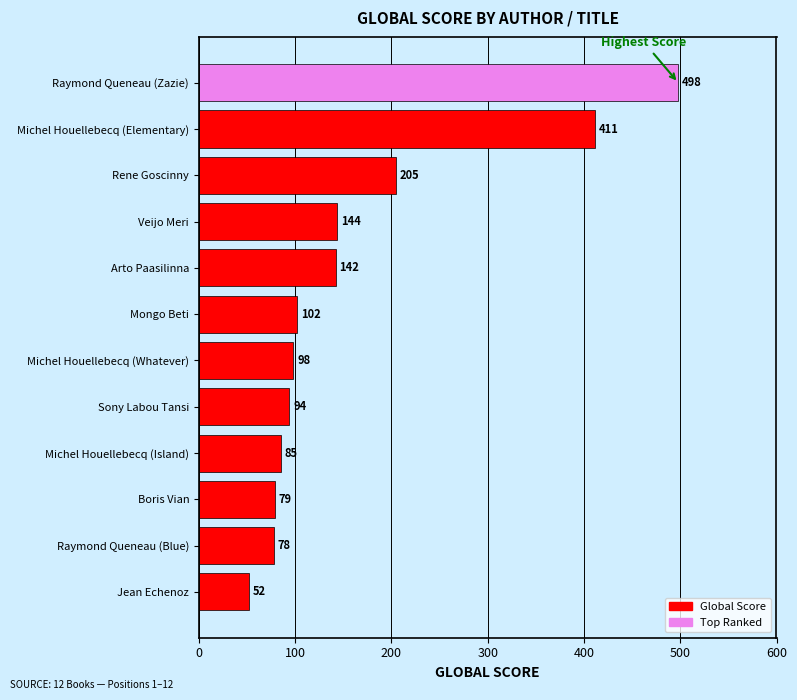

At which label is the value closest to 275?

Rene Goscinny